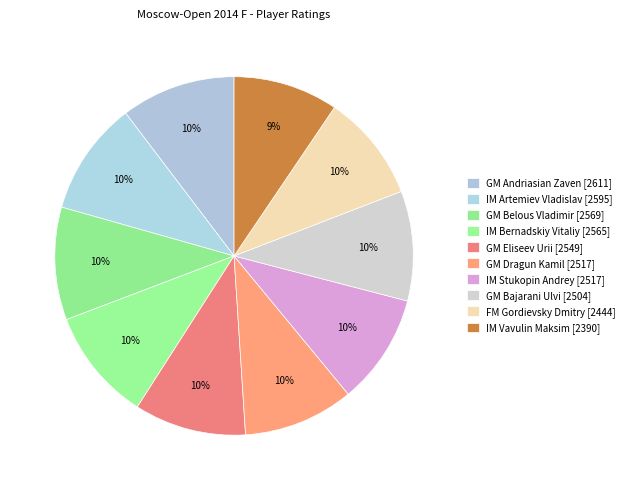

What is the ratio of the value at GM Belous Vladimir to the value at IM Bernadskiy Vitaliy?

1.0